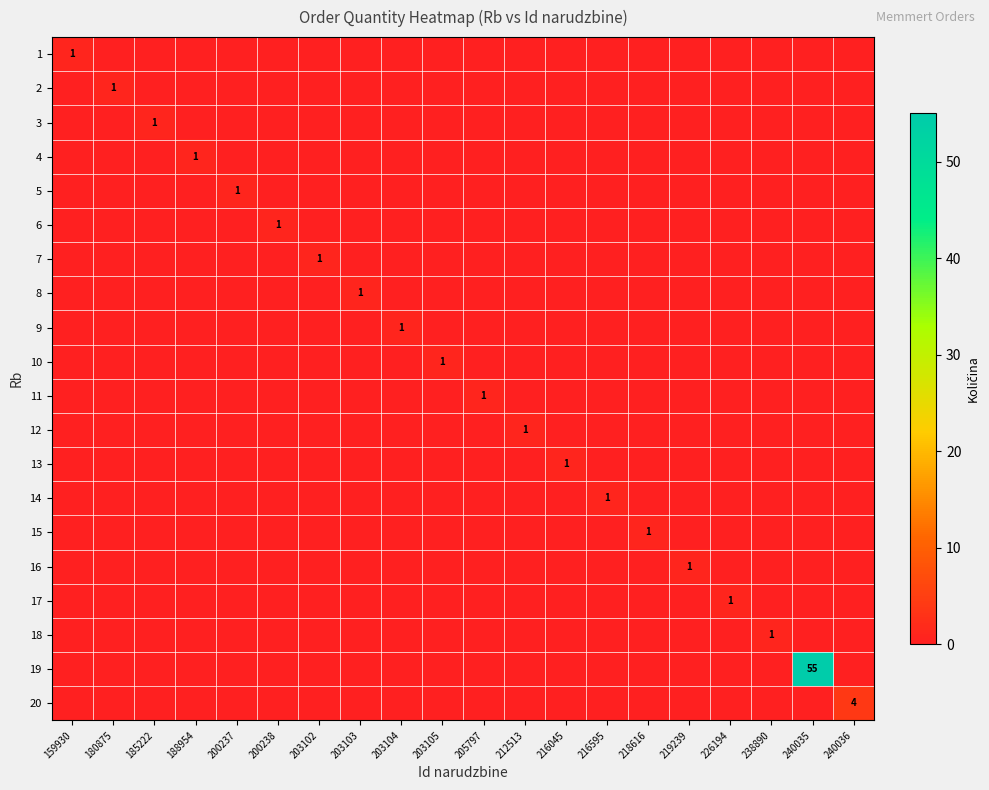

How many data points in 9 are above 0?

1